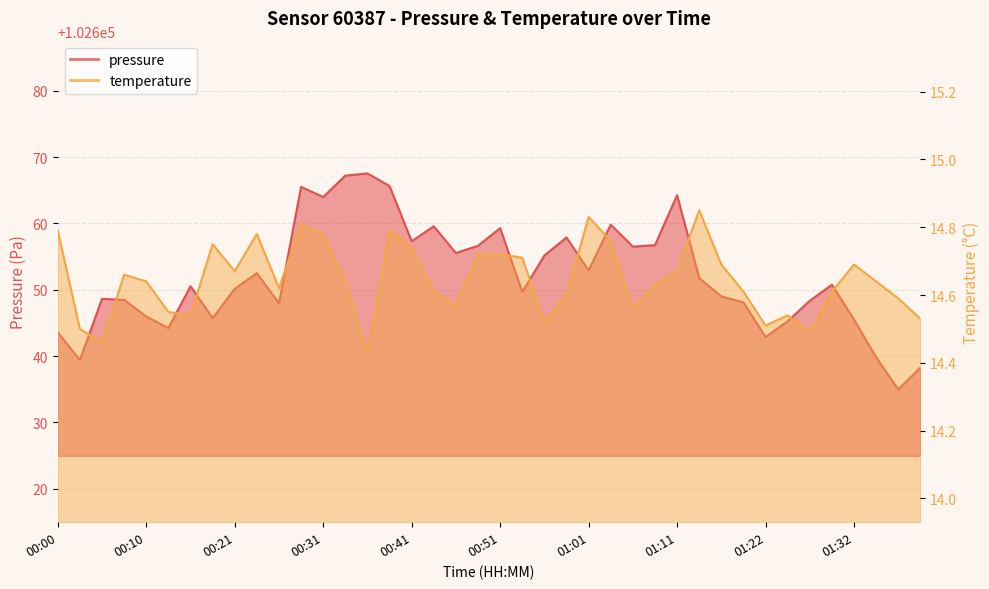

Is it true that pressure equals 102646.0 at 00:10?

True